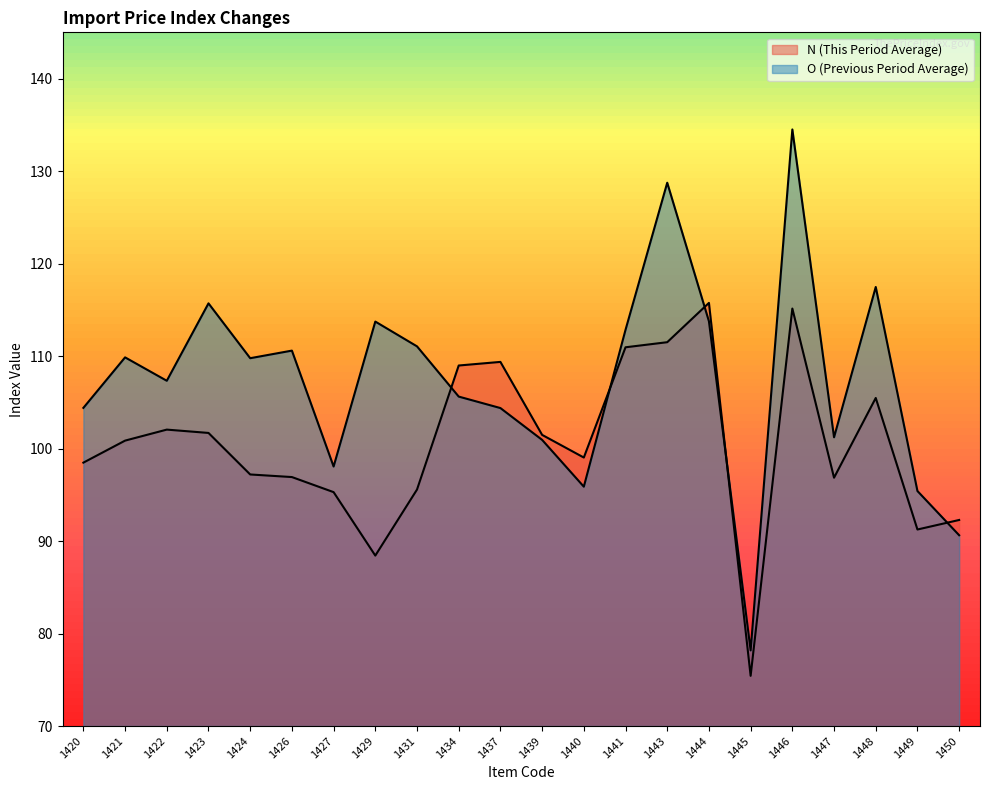

What is the sum of all N (This Period Average) values?

2210.0